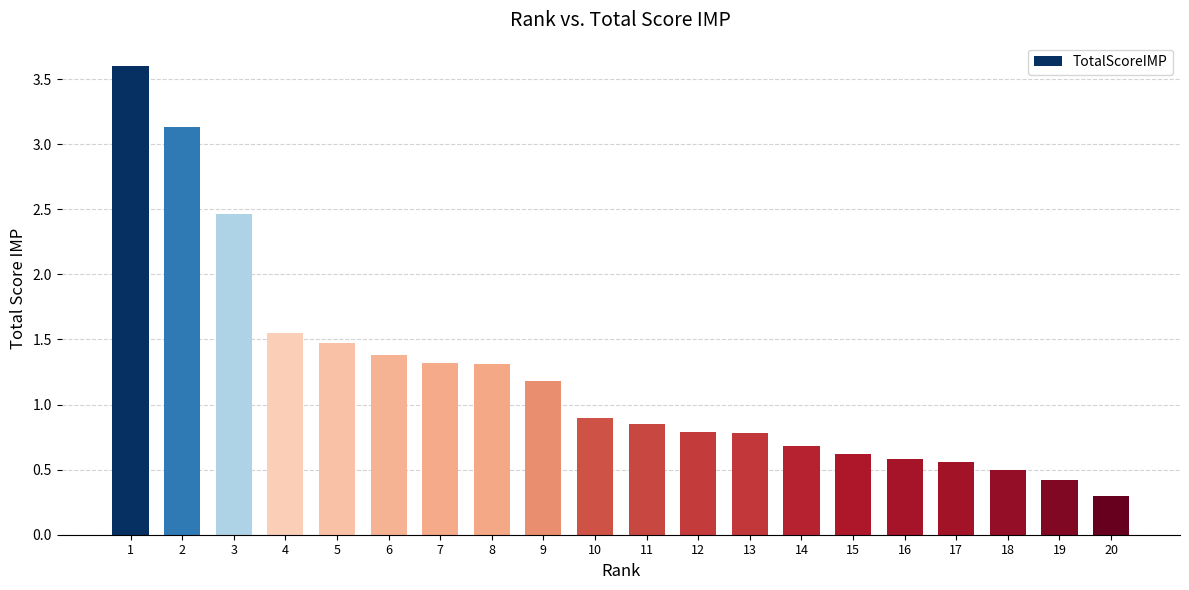

What is the sum of all values?

24.4